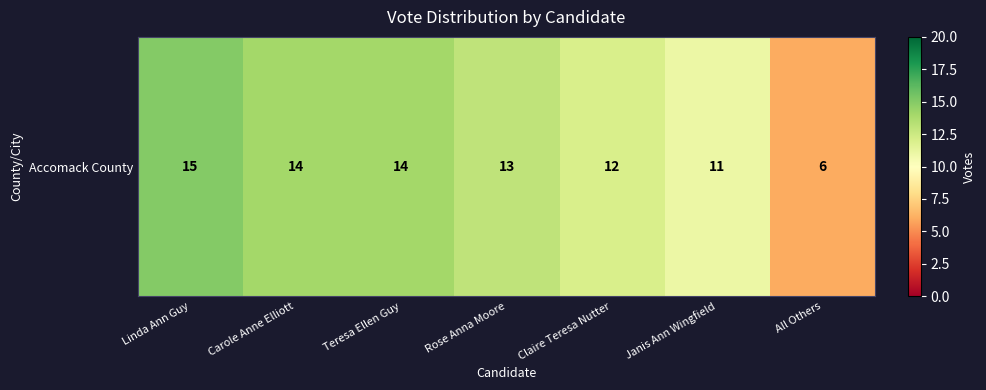

True or false: the data shows 8 at Rose Anna Moore.

False